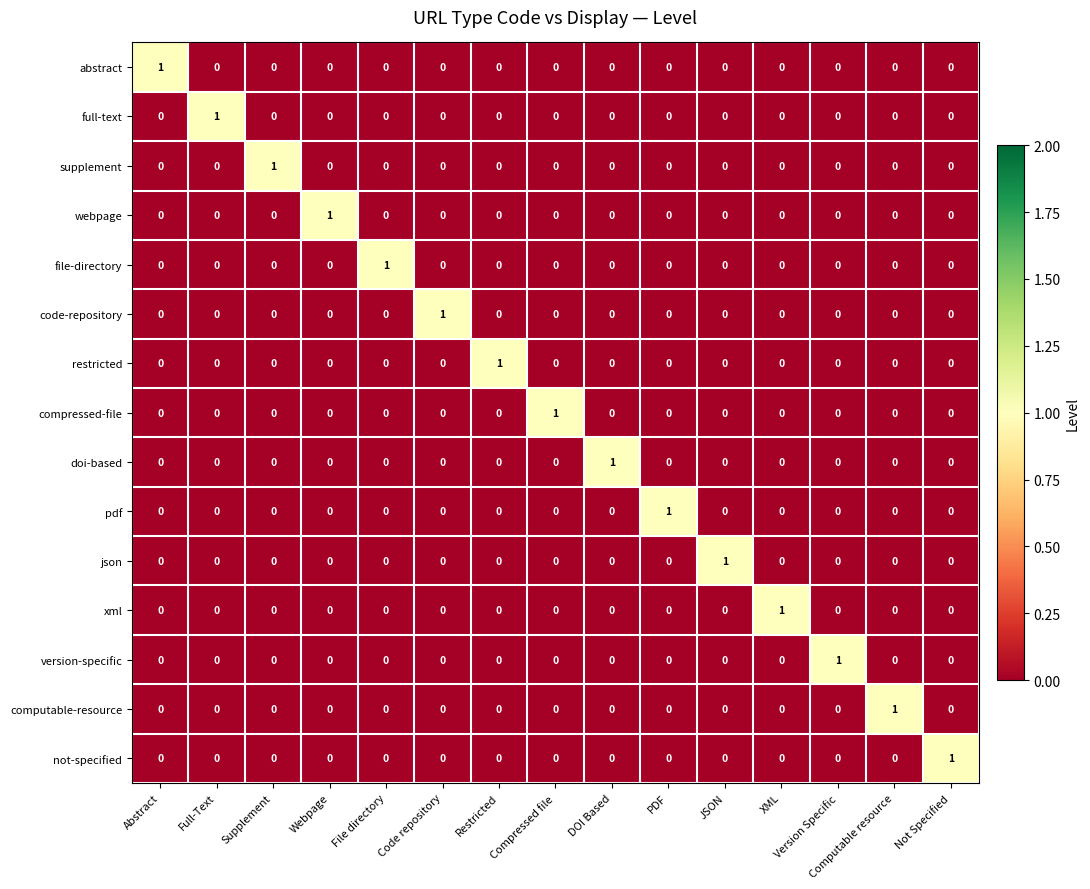

At how many categories does at least one series exceed 0?

15